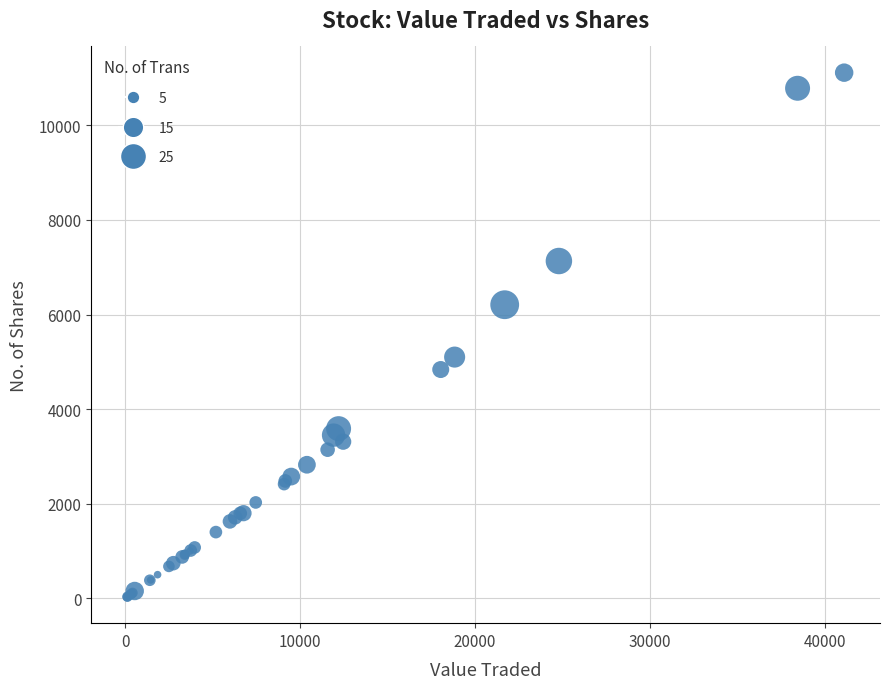

What Y value in the scatter plot is closest to 5571?

5100